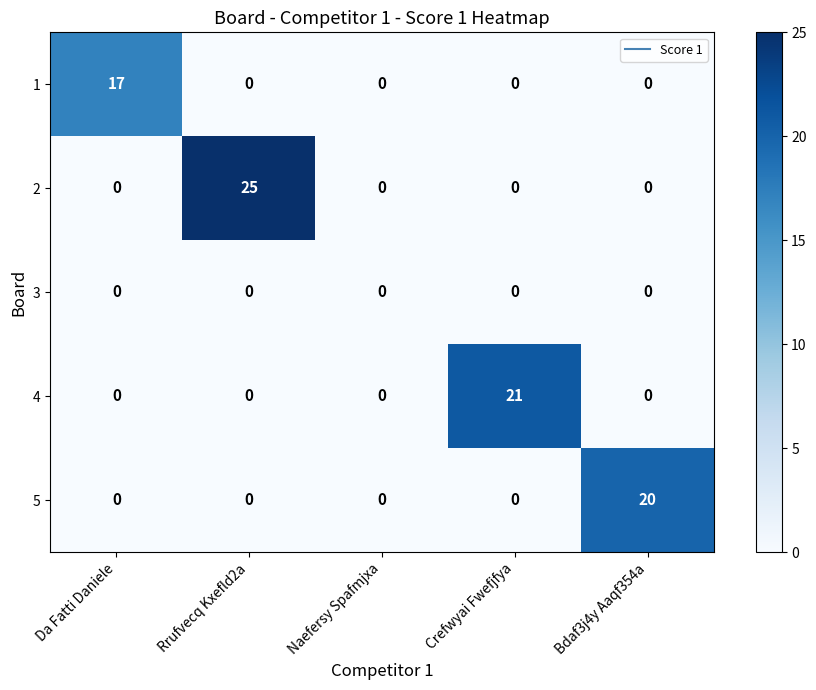

Count the number of data series in this chart.

5